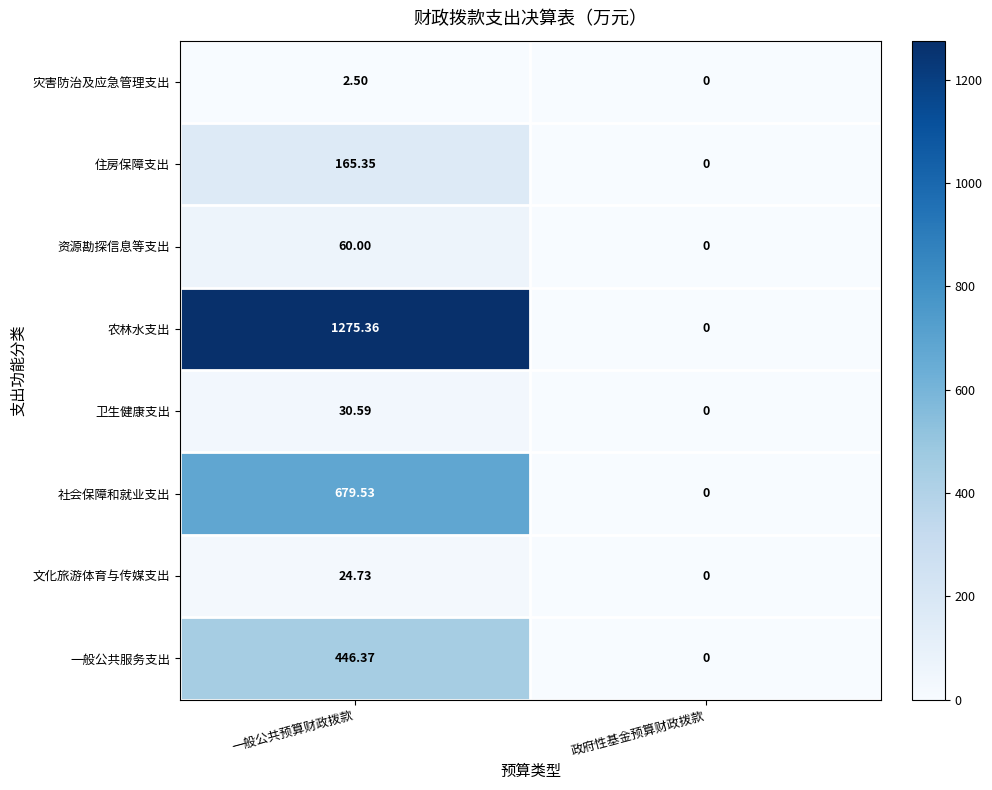

What is the greatest value displayed?

1275.4